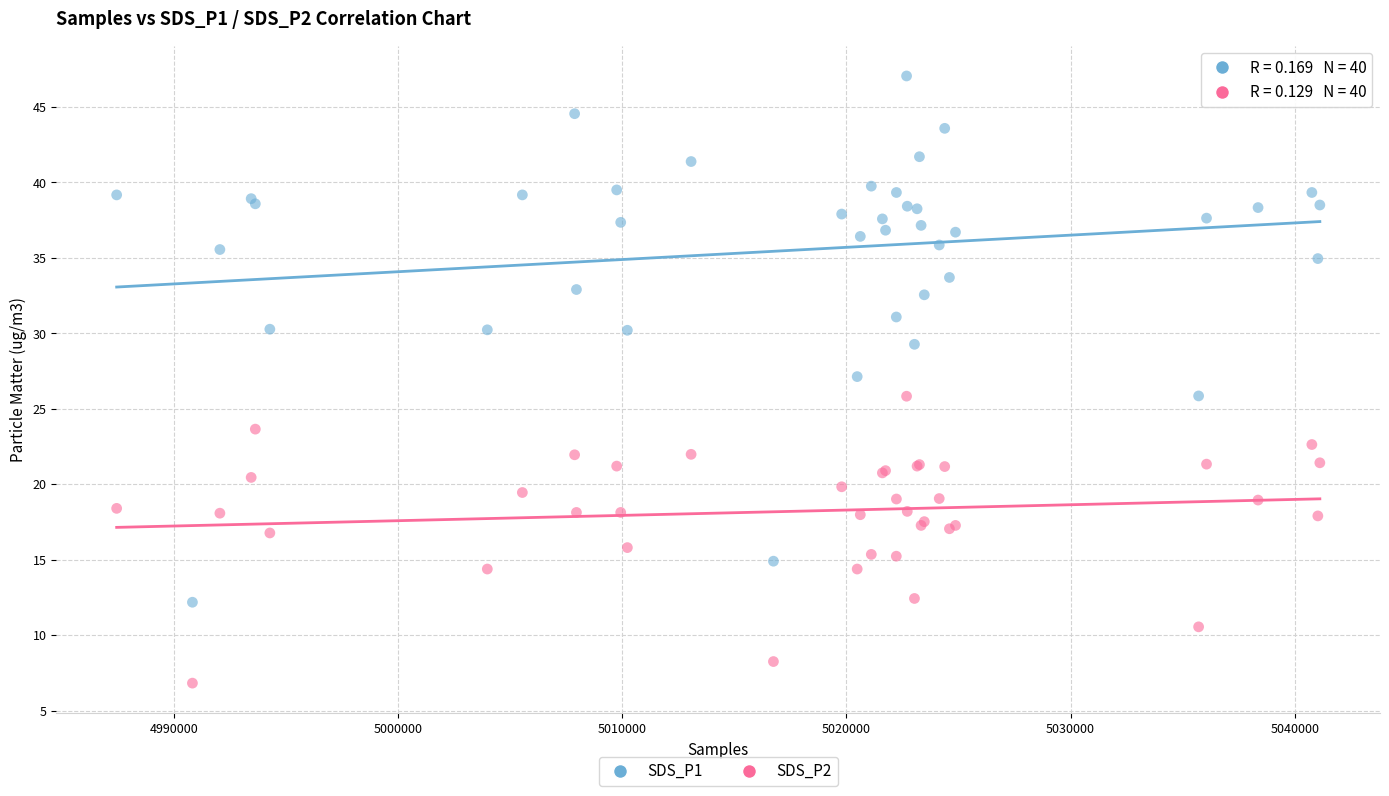

Which series contains the highest Y value?

SDS_P1